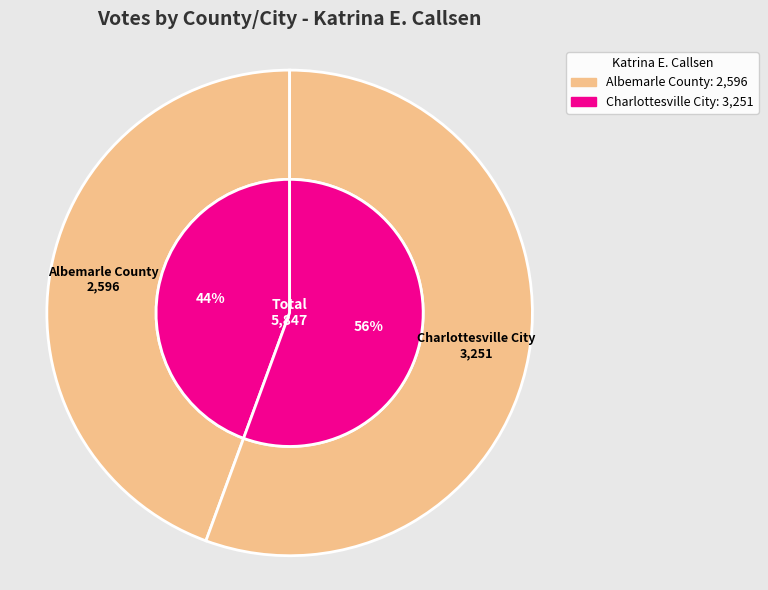

True or false: Albemarle County accounts for 57% of the total.

False